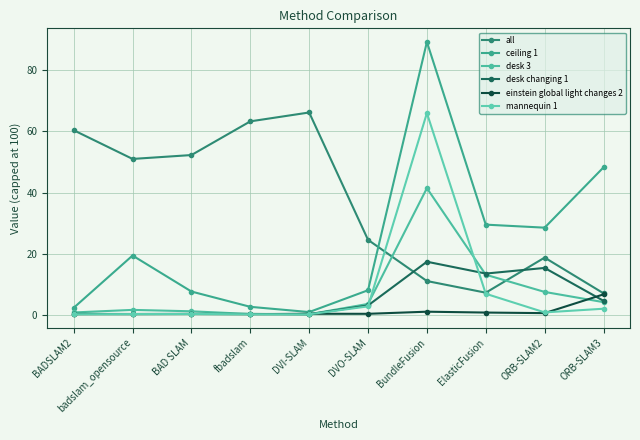

Which has a higher value, DVO-SLAM or badslam_opensource?

badslam_opensource